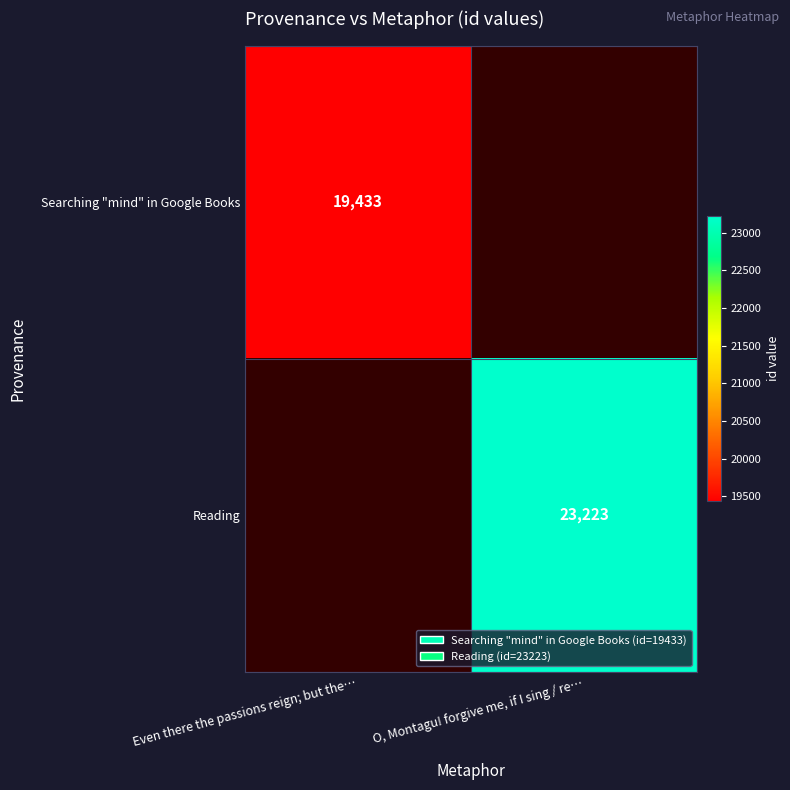

The value of Searching "mind" in Google Books at Even there the passions reign; but the… is 19433. True or false?

True